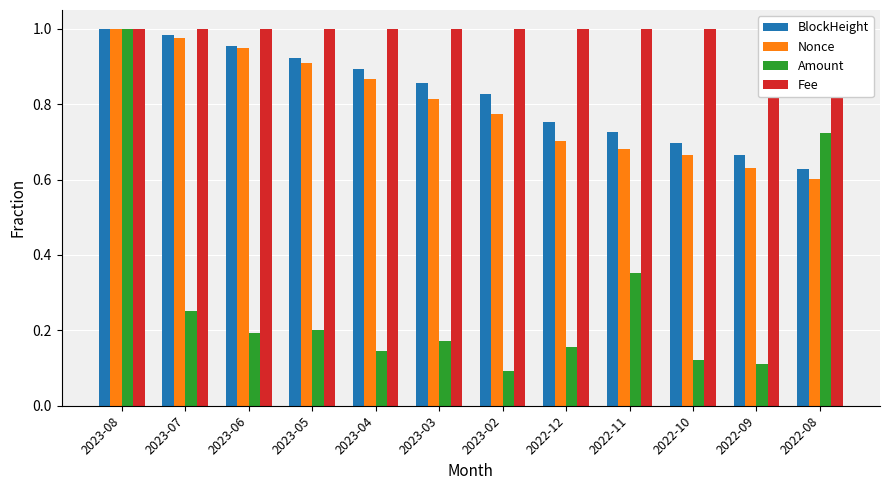

Which series has the largest total across all categories?

Fee